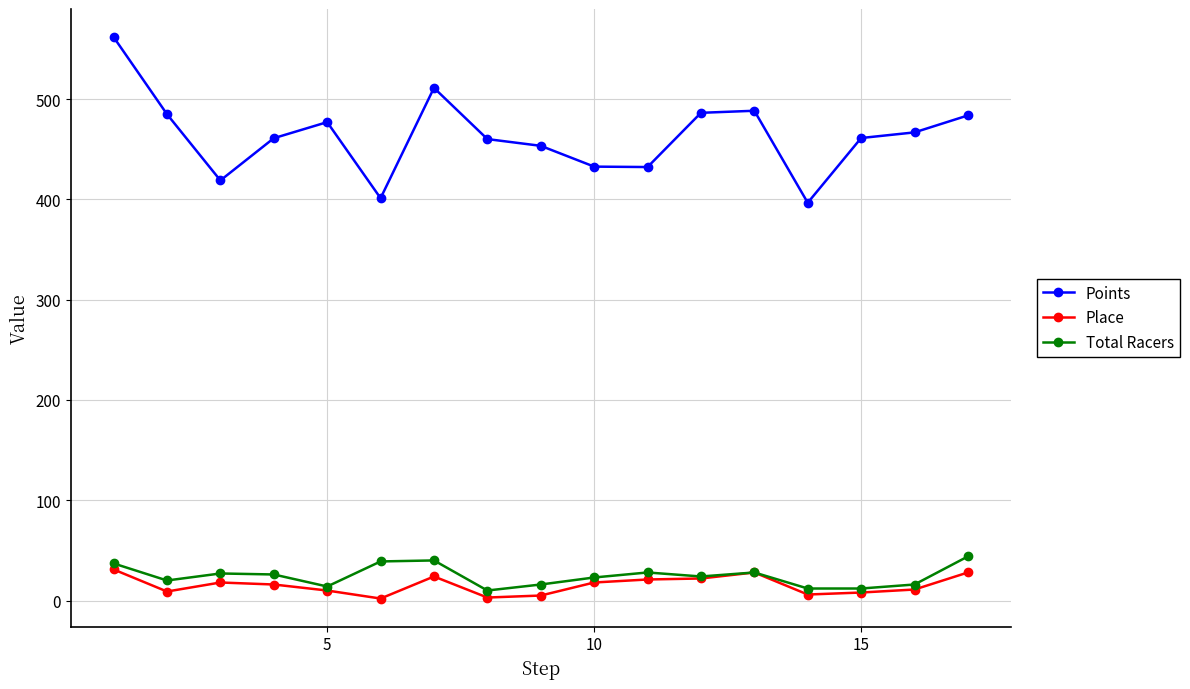

What is the smallest value displayed?

2.0